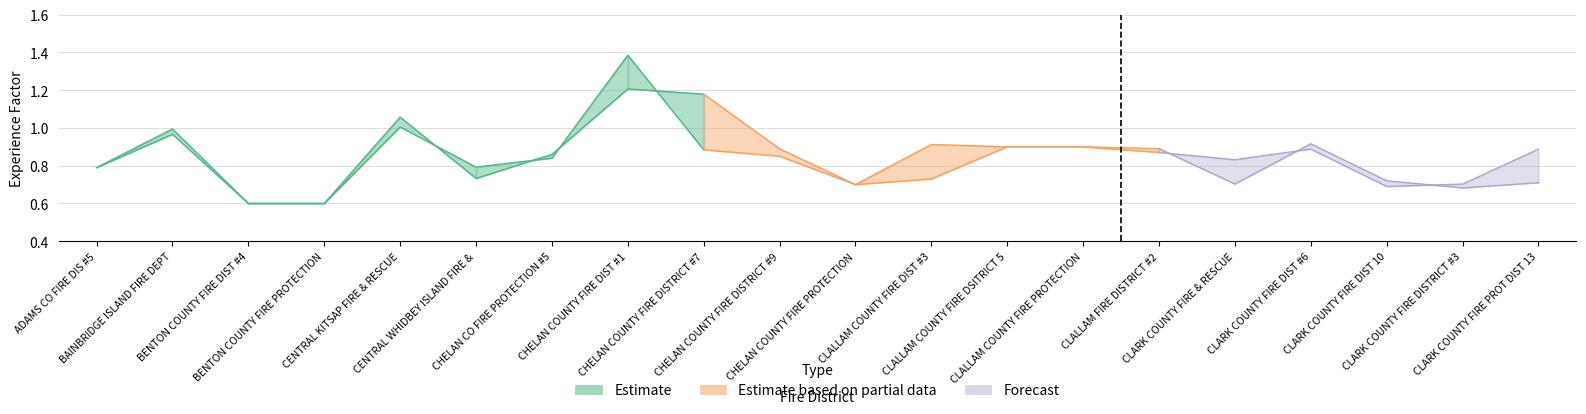

True or false: 2018 Experience Factor has a value of 1.2 at CHELAN COUNTY FIRE DISTRICT #7.

True